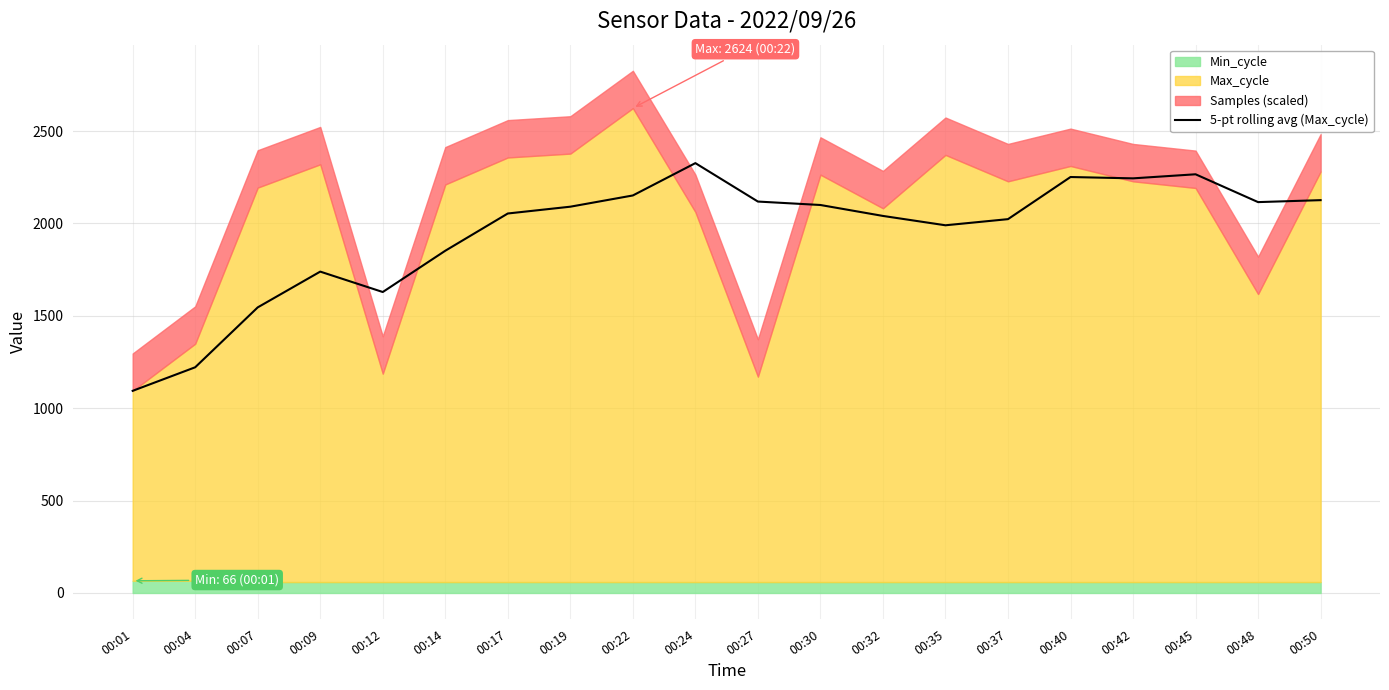

What is the change in value from 00:04 to 00:48?

+893.9